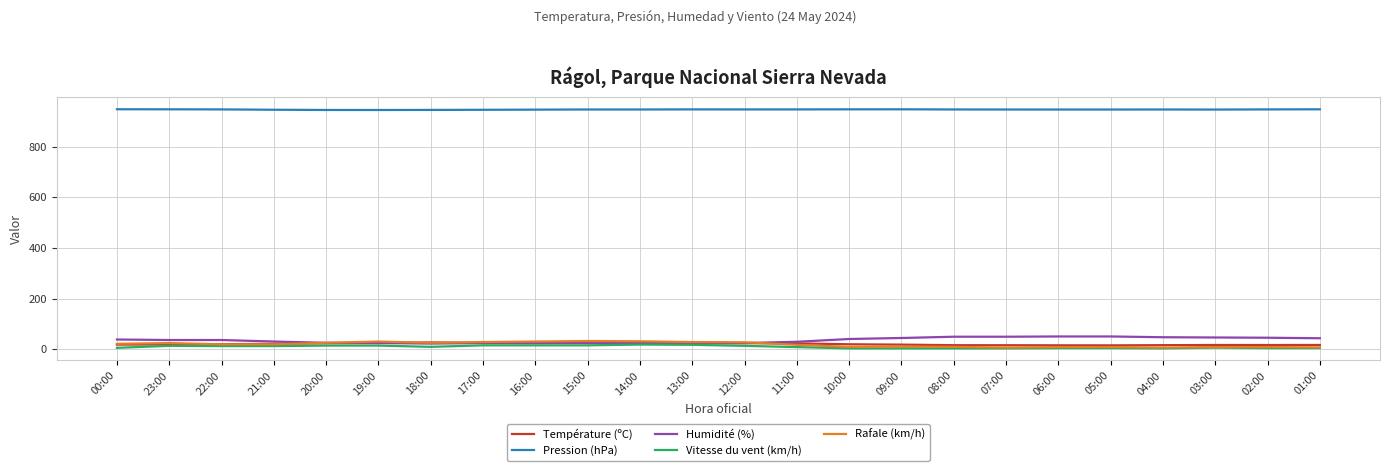

How many lines are shown in the chart?

5